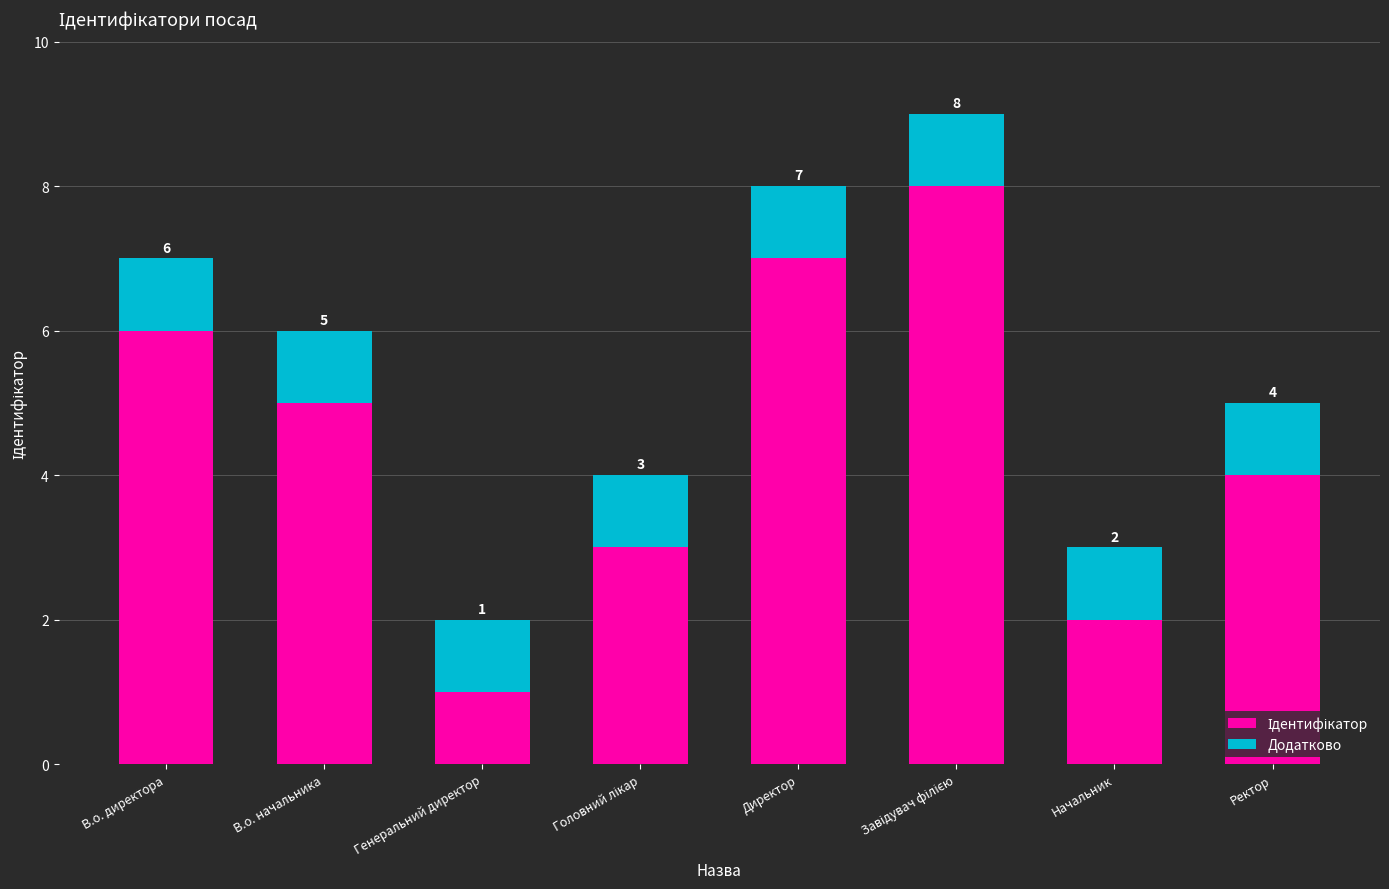

At which label does Ідентифікатор reach its peak?

Завідувач філією